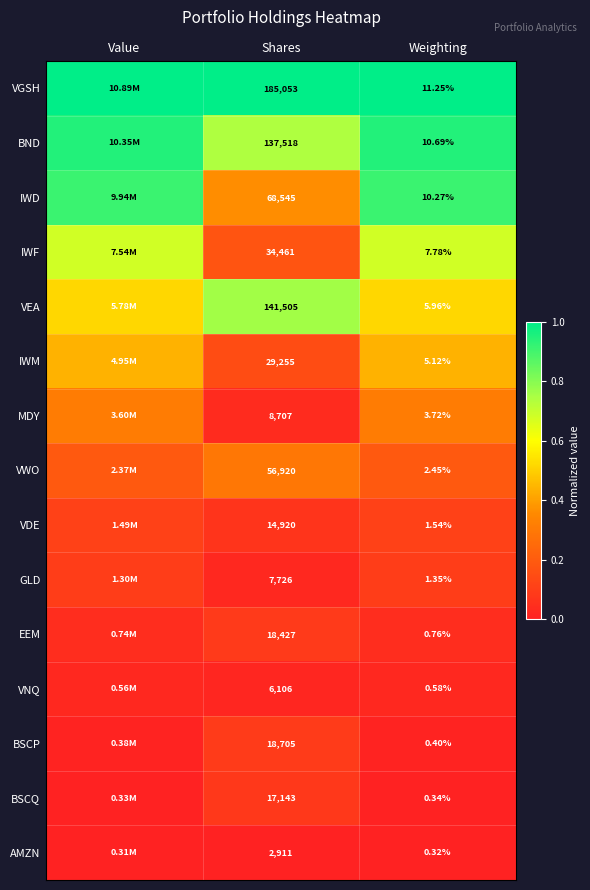

Which series changed the most between Shares and Weighting?

VGSH